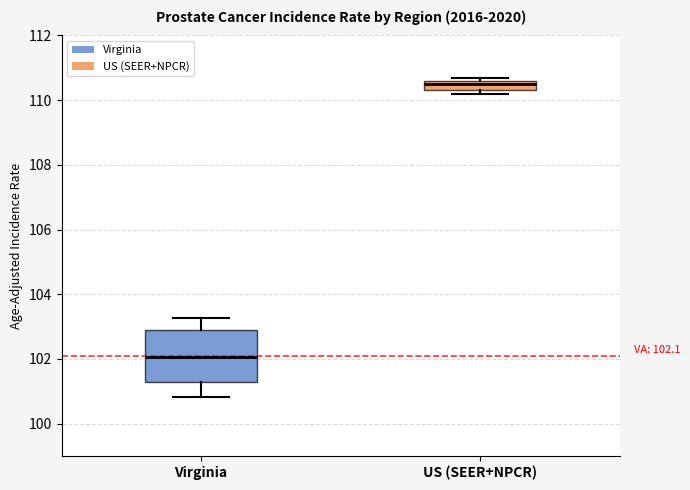

Which box has the lowest median line?

Virginia